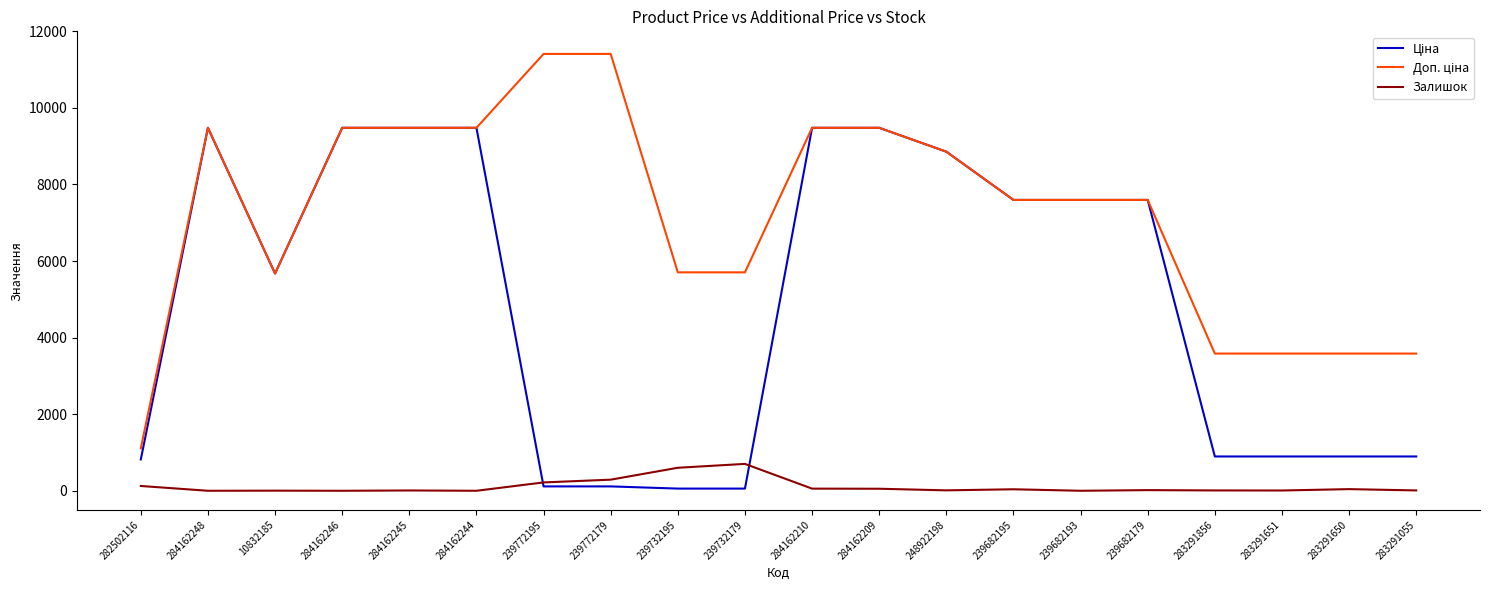

What is the maximum value shown in the chart?

11410.0